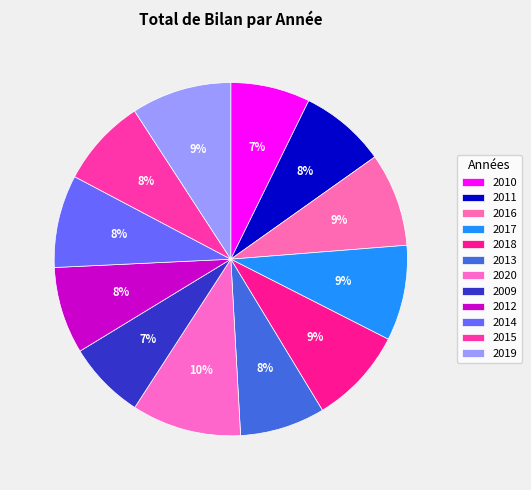

The 2015 slice represents 1% of the pie. True or false?

False